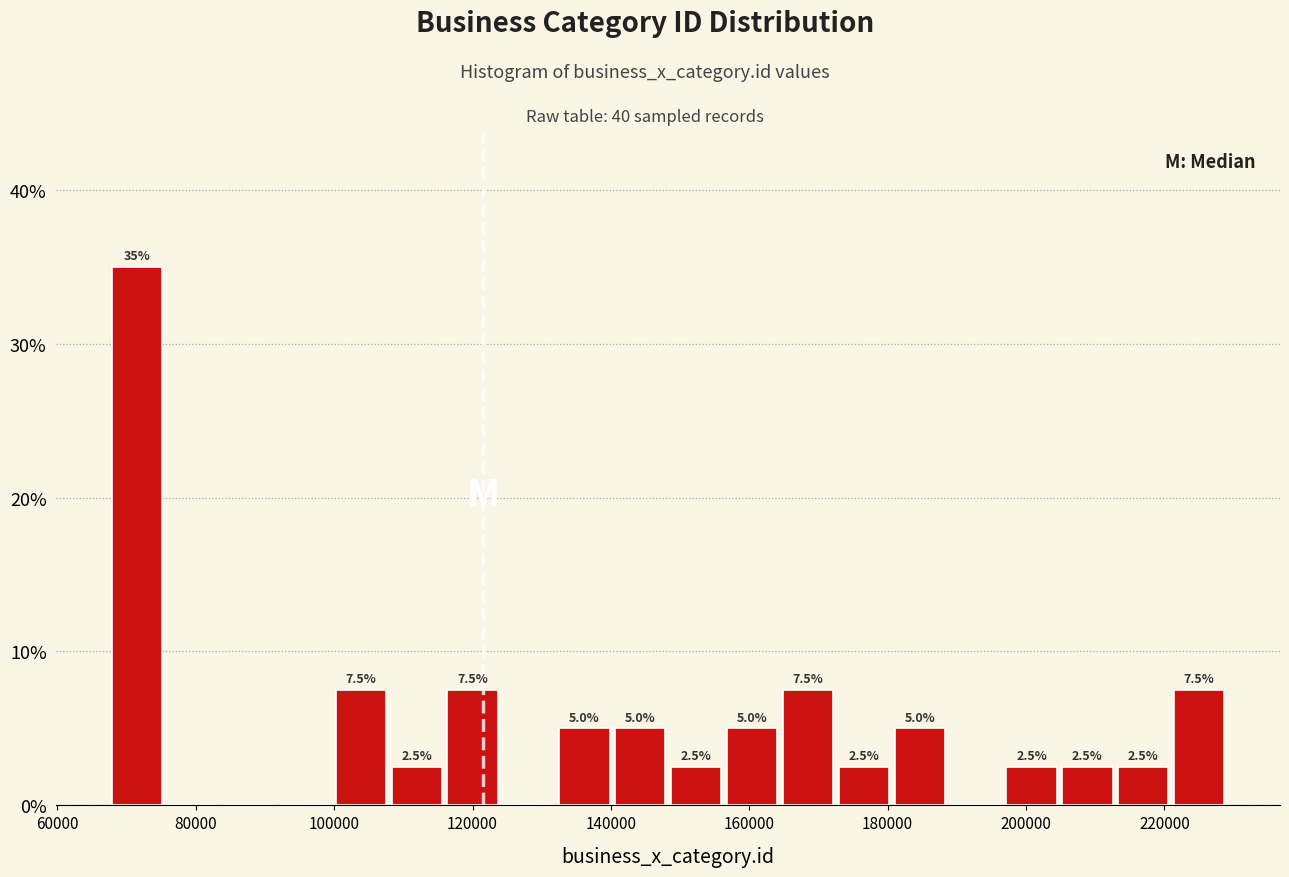

Which range on the x-axis has the tallest bar?

68000 to 76000